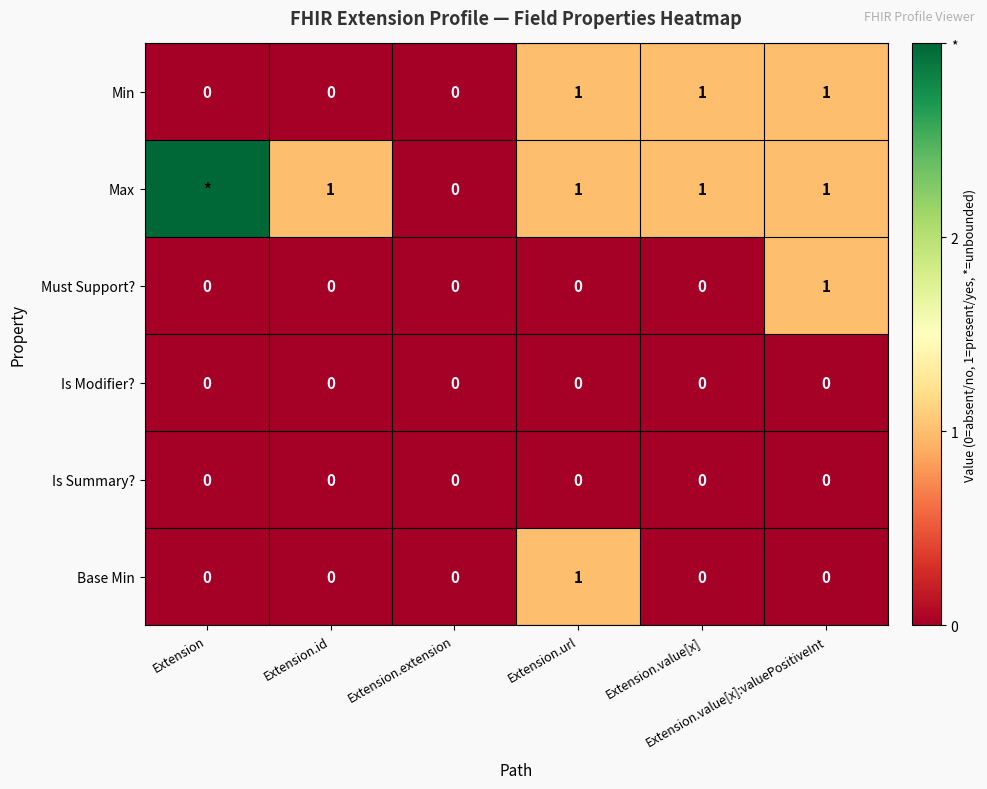

What is the sum of all Min values?

3